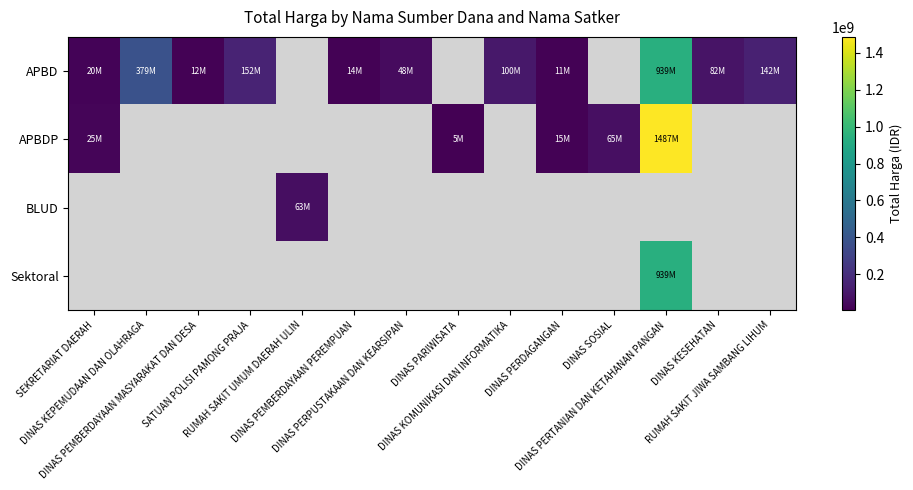

Between SATUAN POLISI PAMONG PRAJA and DINAS KESEHATAN, which is larger?

SATUAN POLISI PAMONG PRAJA